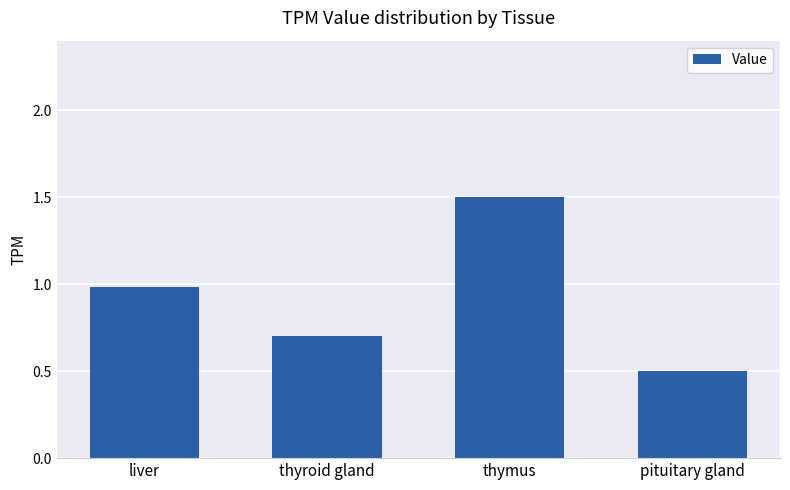

Which category has the lowest value across all series?

pituitary gland